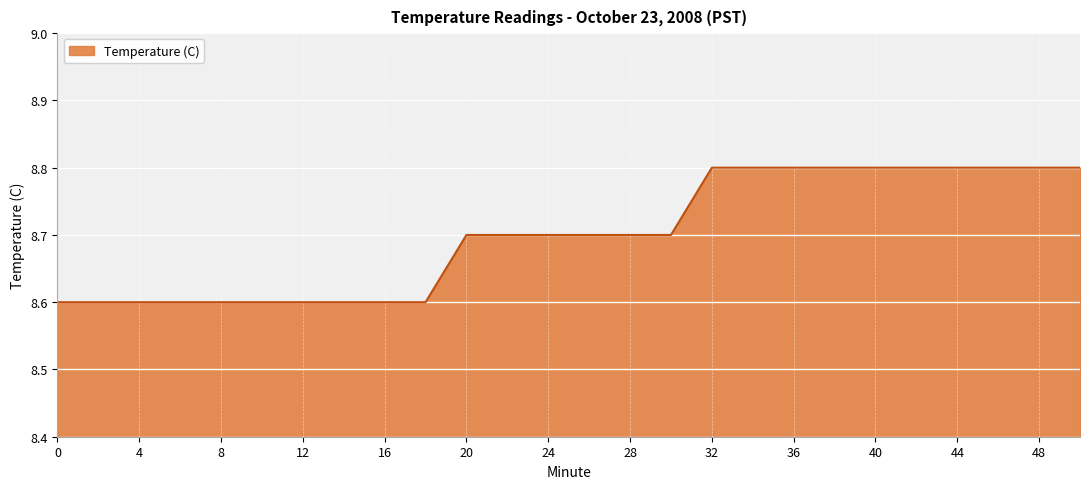

What is the average value?

8.7